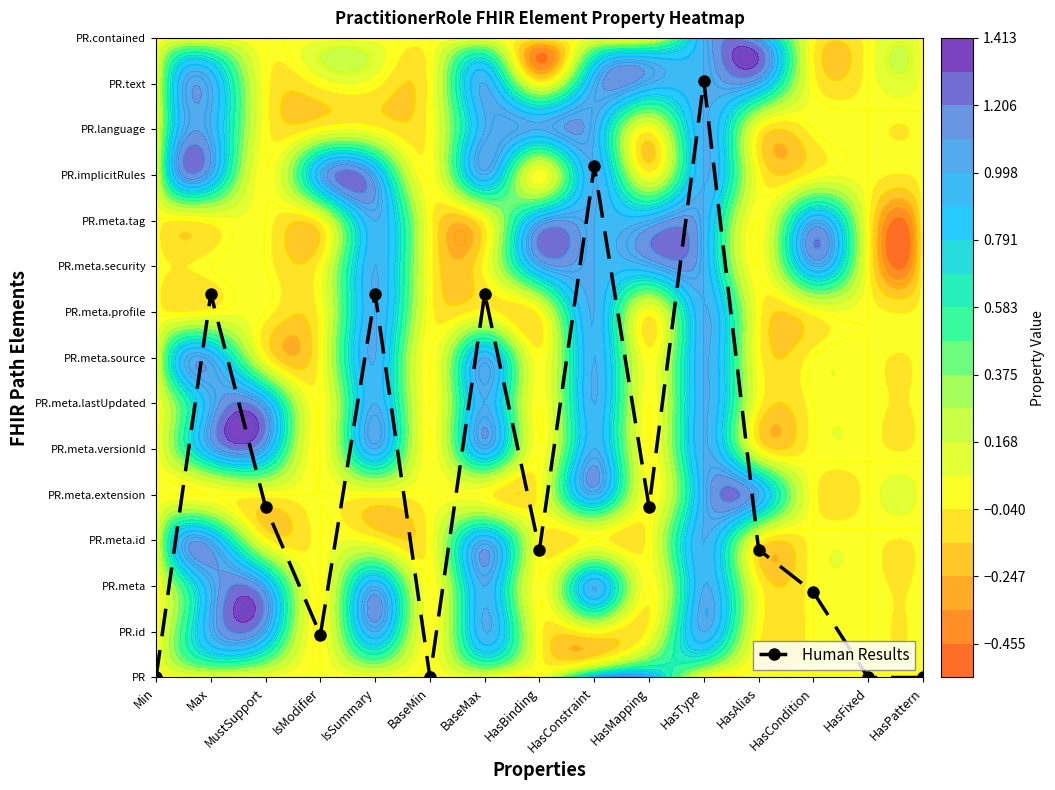

What is the sum of all values?

65.3